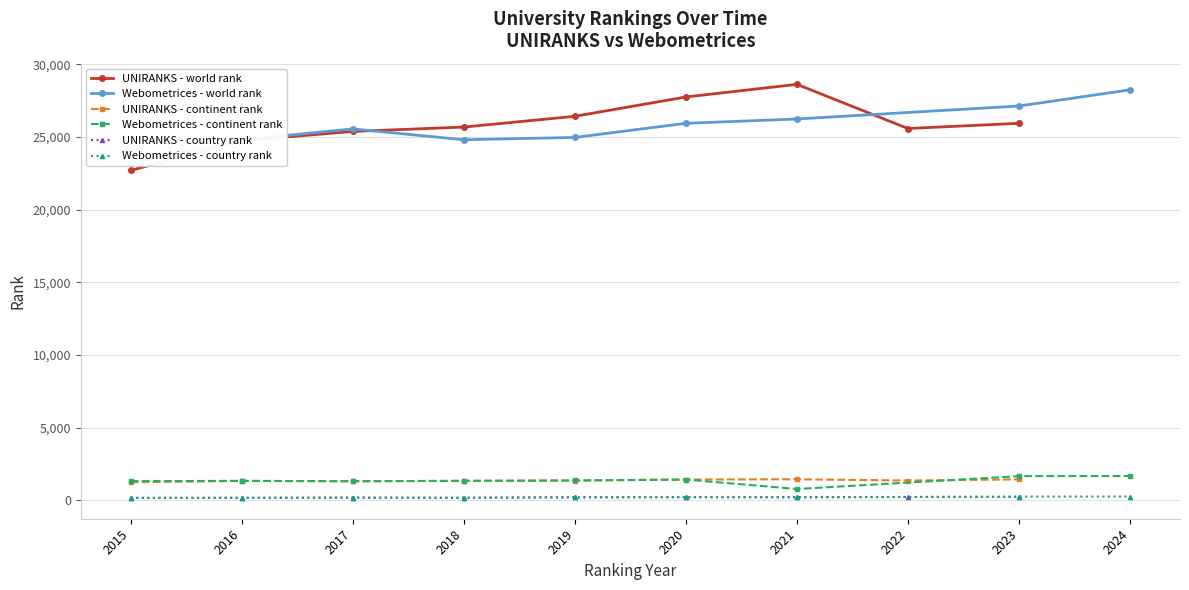

True or false: UNIRANKS - country rank and UNIRANKS - continent rank cross at least once.

False